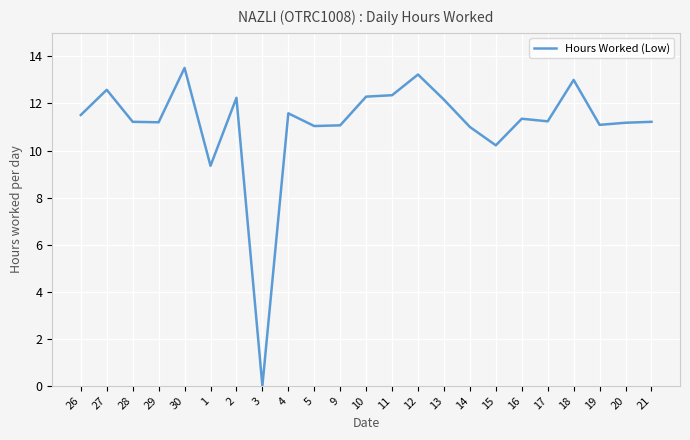

The value at 1 is 3.0. True or false?

False